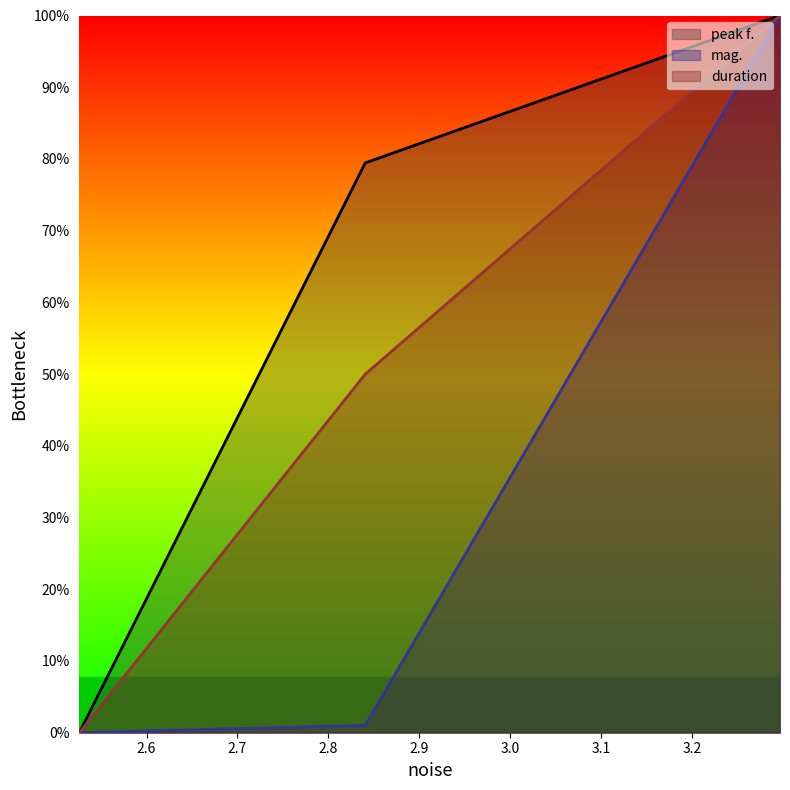

Which has a higher value, 2.52602 or 2.84055?

2.84055